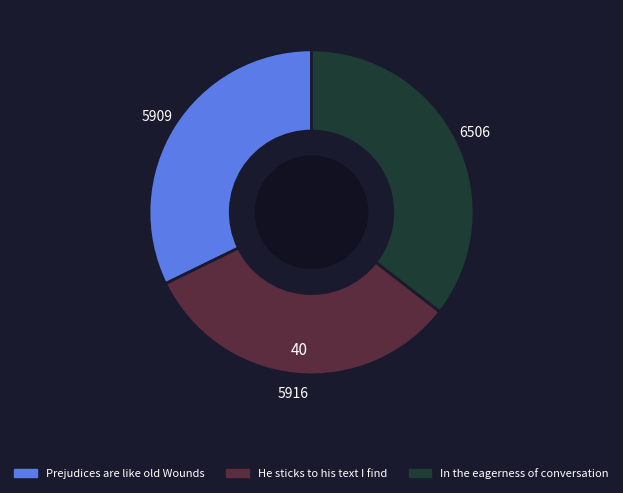

Which category has the biggest portion of the pie?

In the eagerness of conversation